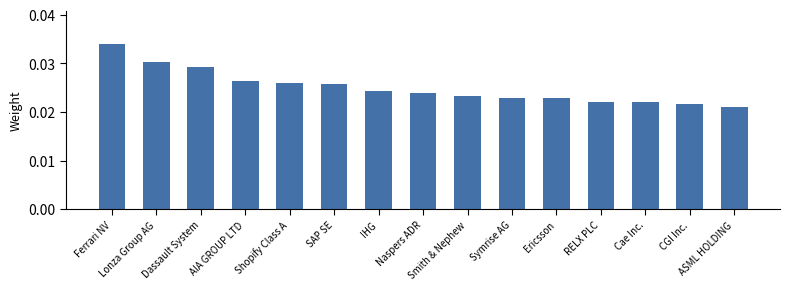

What is the label of the 13th bar from the left?

Cae Inc.